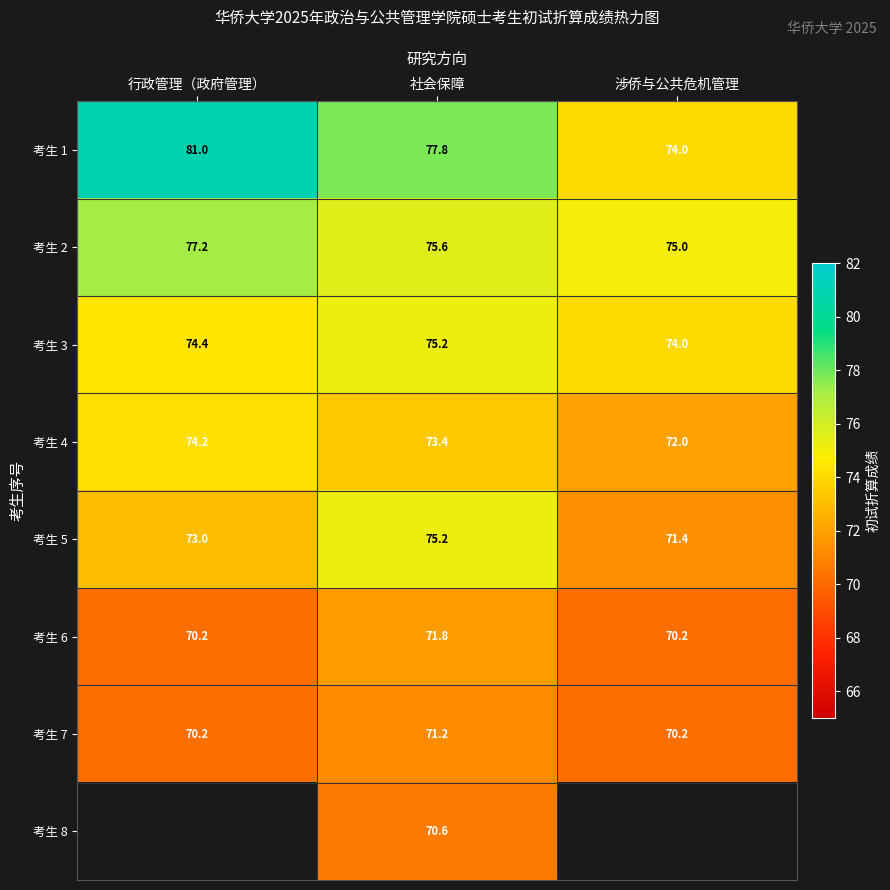

Rank the categories by 考生 1 value from lowest to highest.

涉侨与公共危机管理, 社会保障, 行政管理（政府管理）